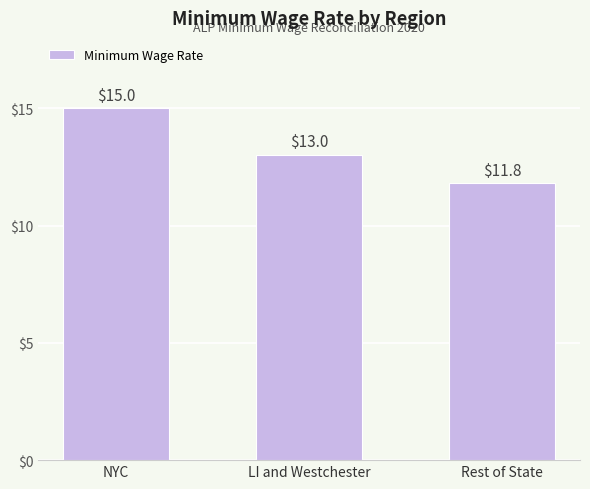

Is it true that the value at NYC is 9.8?

False